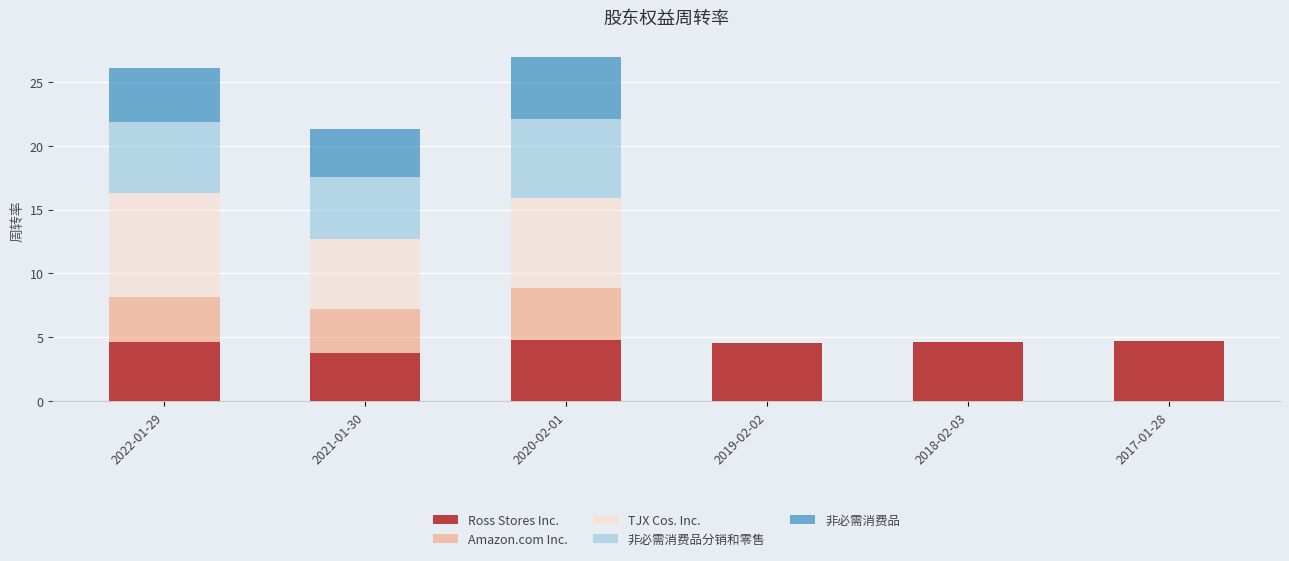

What is the sum of the Ross Stores Inc. values at 2022-01-29 and 2021-01-30?

8.5